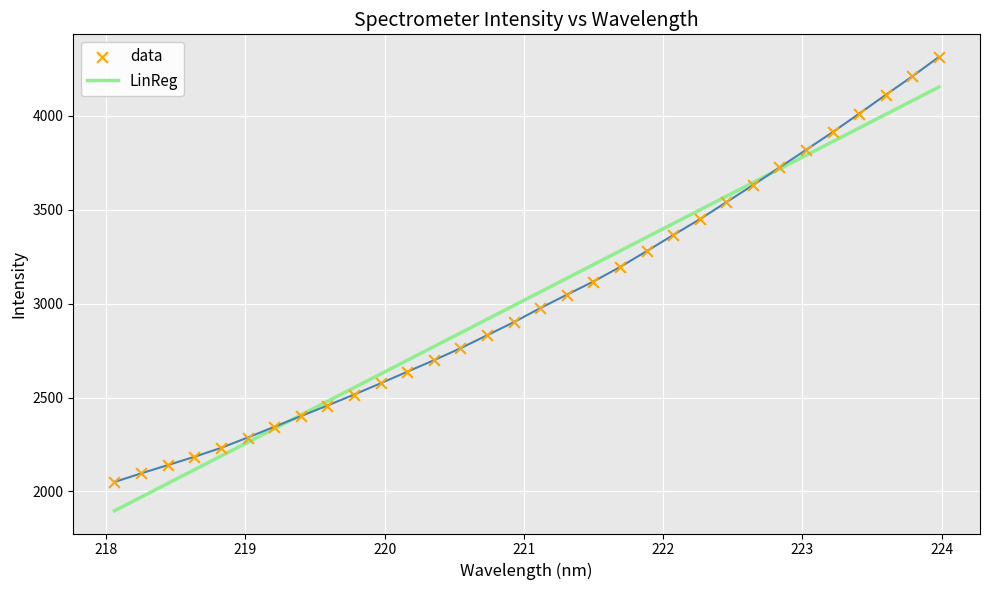

Which series reaches the maximum Y coordinate?

data